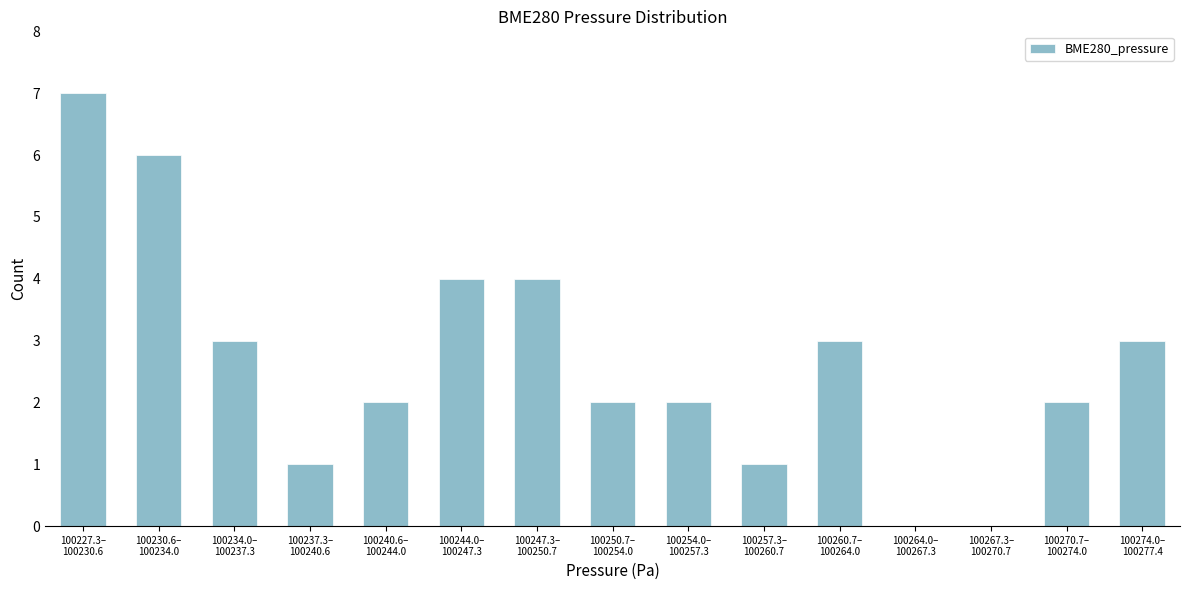

What is the greatest value displayed?

7